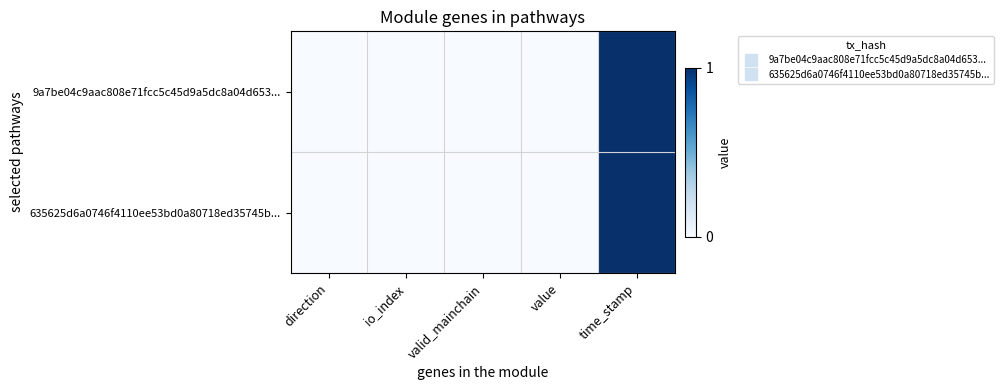

Rank the series at direction from lowest to highest value.

9a7be04c9aac808e71fcc5c45d9a5dc8a04d653..., 635625d6a0746f4110ee53bd0a80718ed35745b...